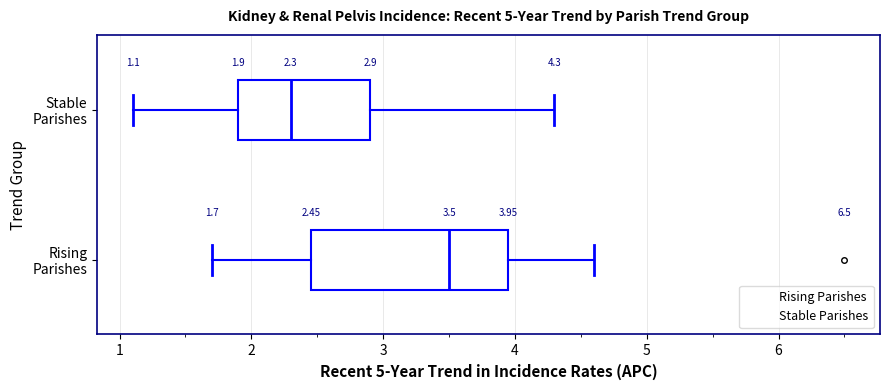

Which box is the widest, from its left edge to its right edge?

Rising Parishes